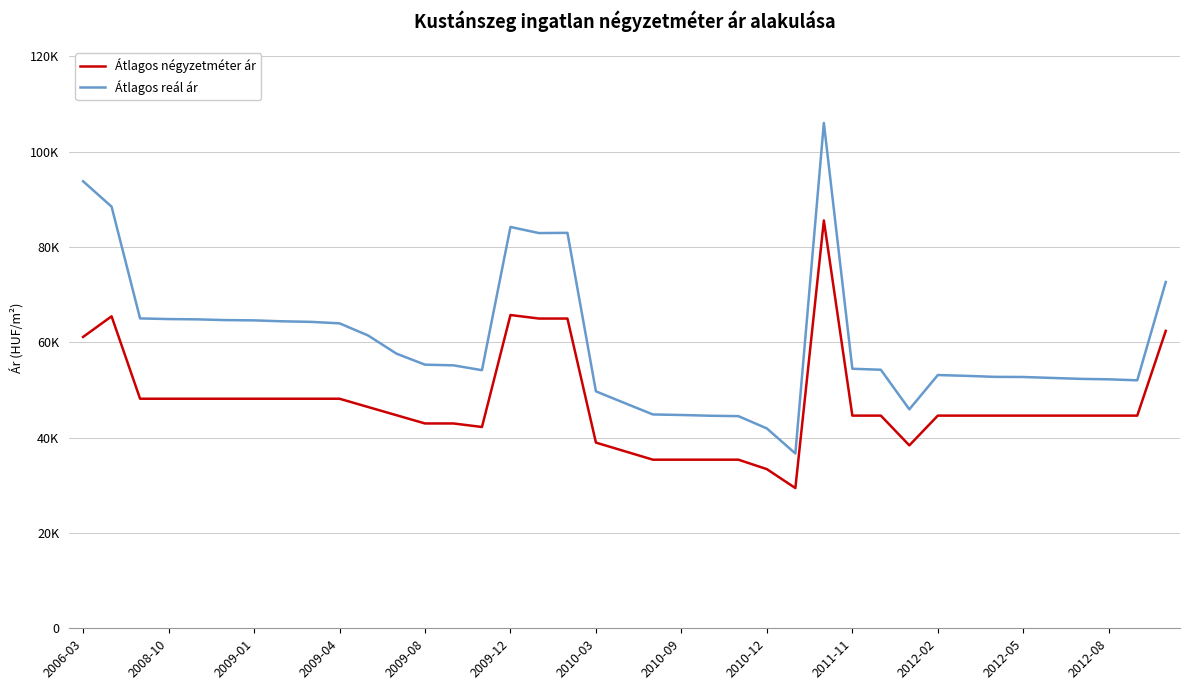

Does the chart display data point markers on the line(s)?

No